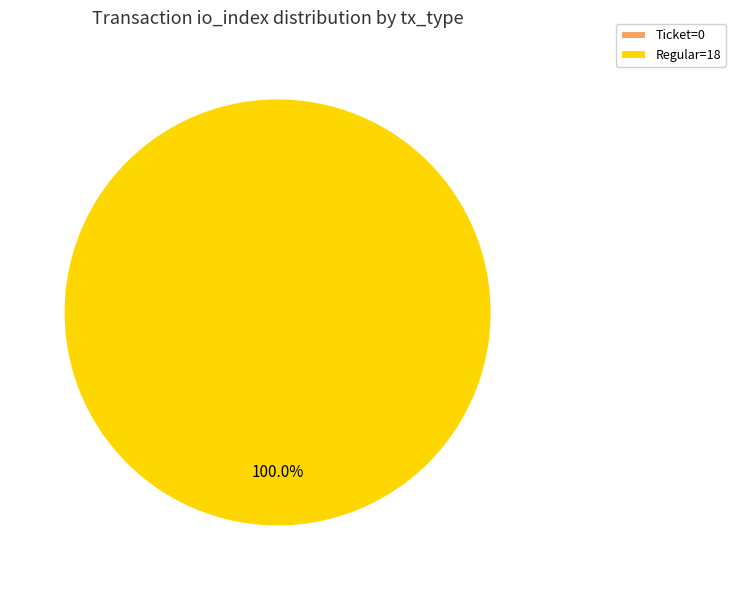

To the nearest percent, what is the average slice percentage?

50%